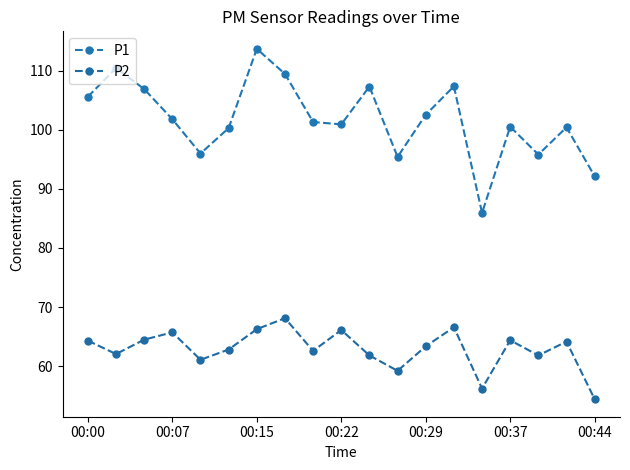

Where does the P1 series first go above 101?

00:00